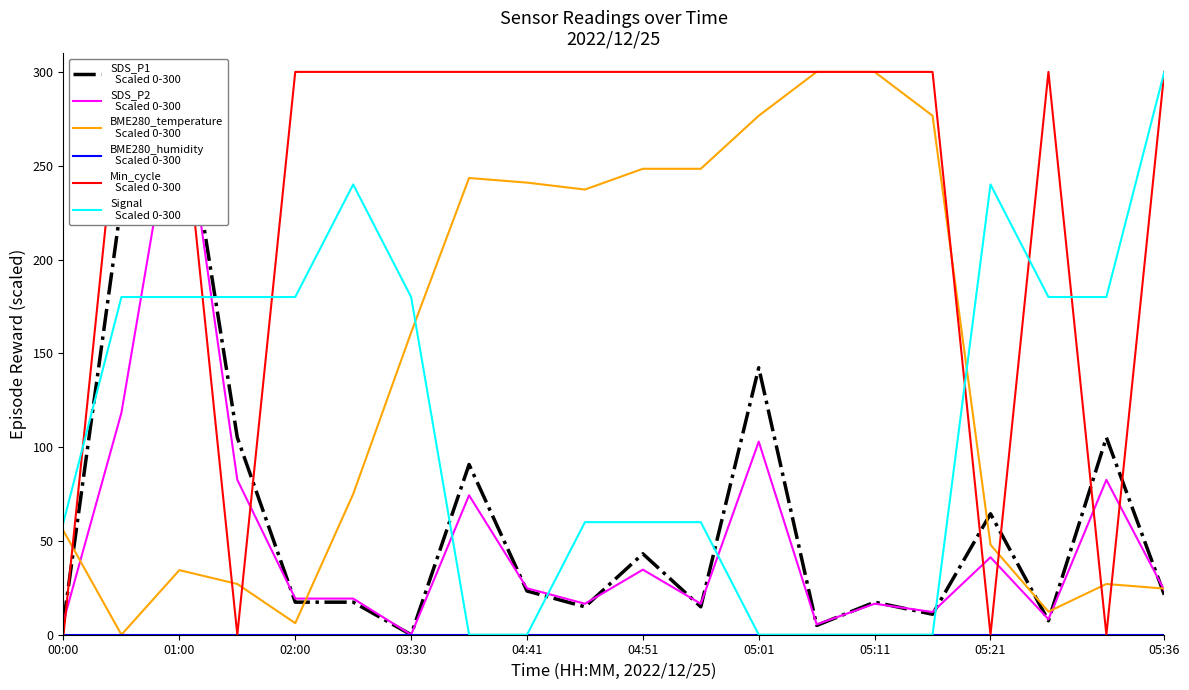

List the series in order of their peak value, highest first.

SDS_P1
  Scaled 0-300, SDS_P2
  Scaled 0-300, BME280_temperature
  Scaled 0-300, Min_cycle
  Scaled 0-300, Signal
  Scaled 0-300, BME280_humidity
  Scaled 0-300